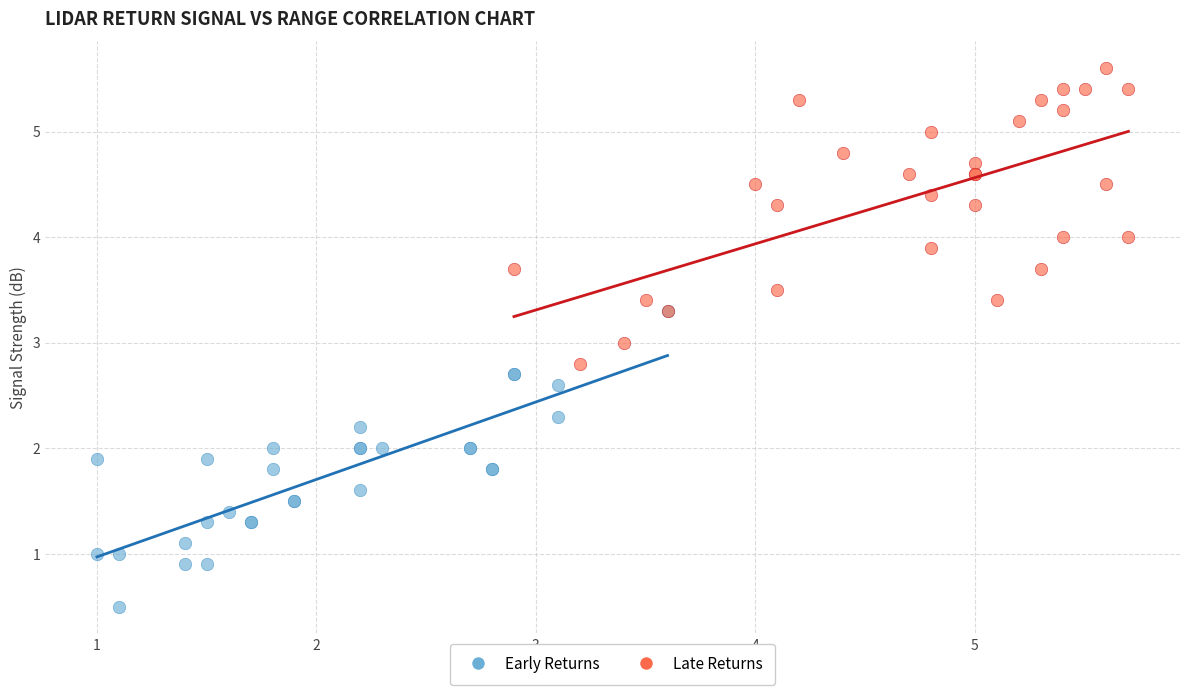

Which series contains the highest Y value?

Late Returns